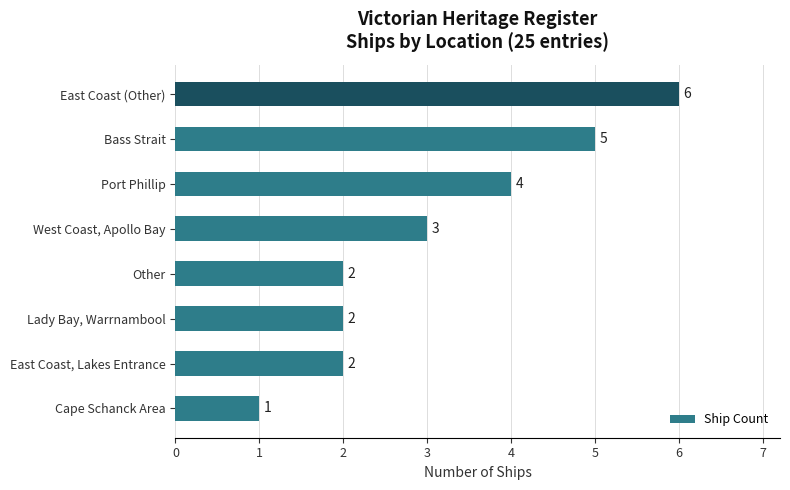

What is the difference between the maximum and second lowest values?

4